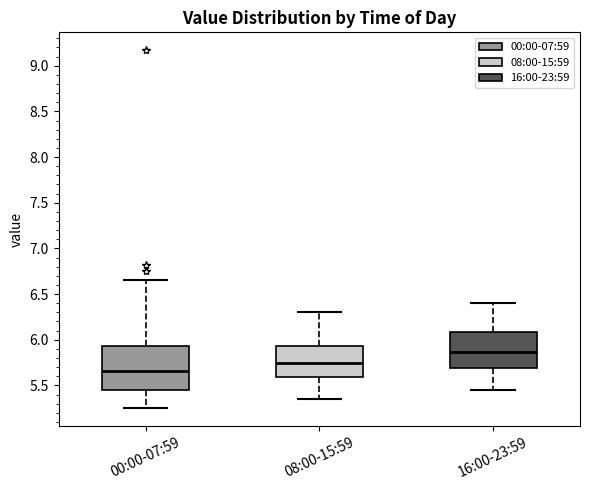

Which box has the highest median line?

16:00-23:59